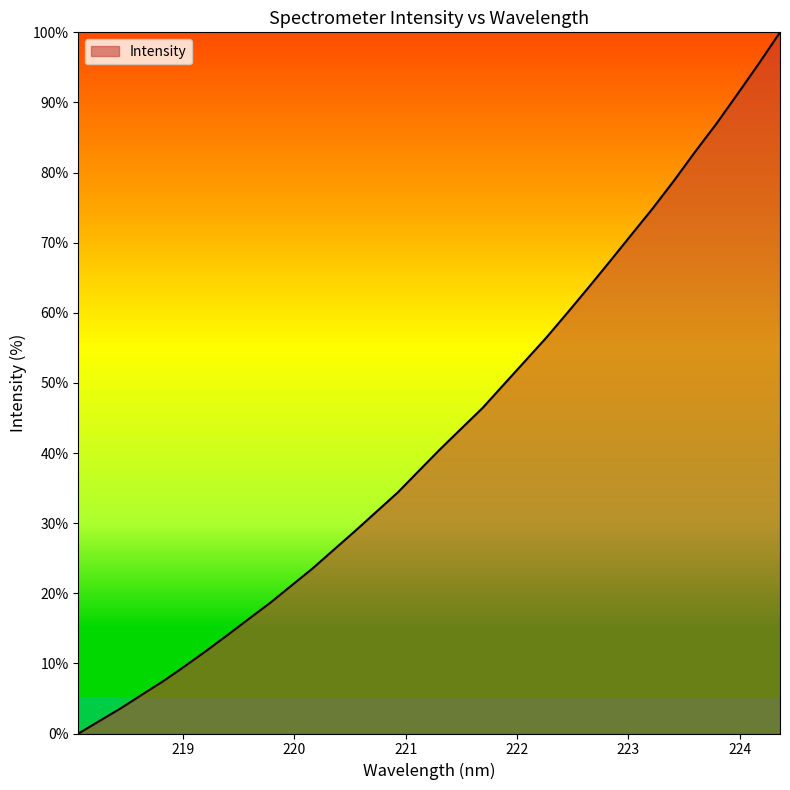

What is the difference between the maximum and second lowest values?

98.2